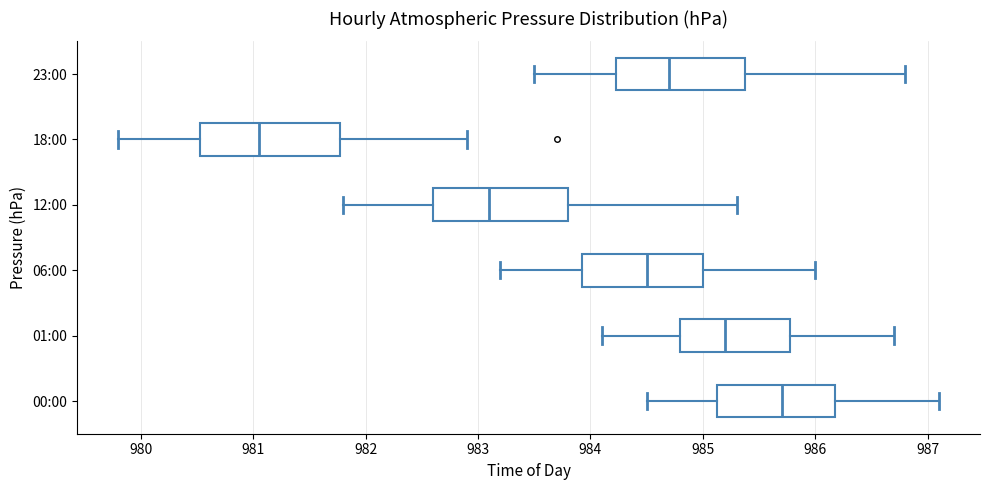

Where does the right whisker of the box for 06:00 end on the x-axis? The values are not printed on the chart, so give them approximately, as read against the axis.

986.0